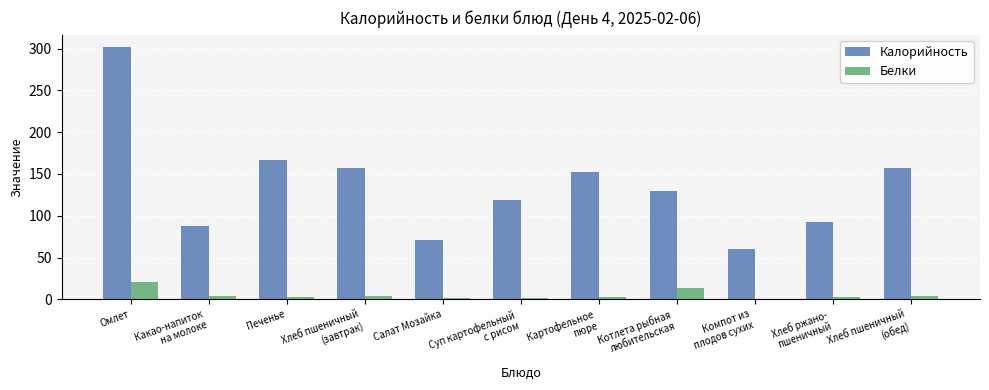

Between Печенье and Салат Мозайка, which series saw the biggest shift?

Калорийность